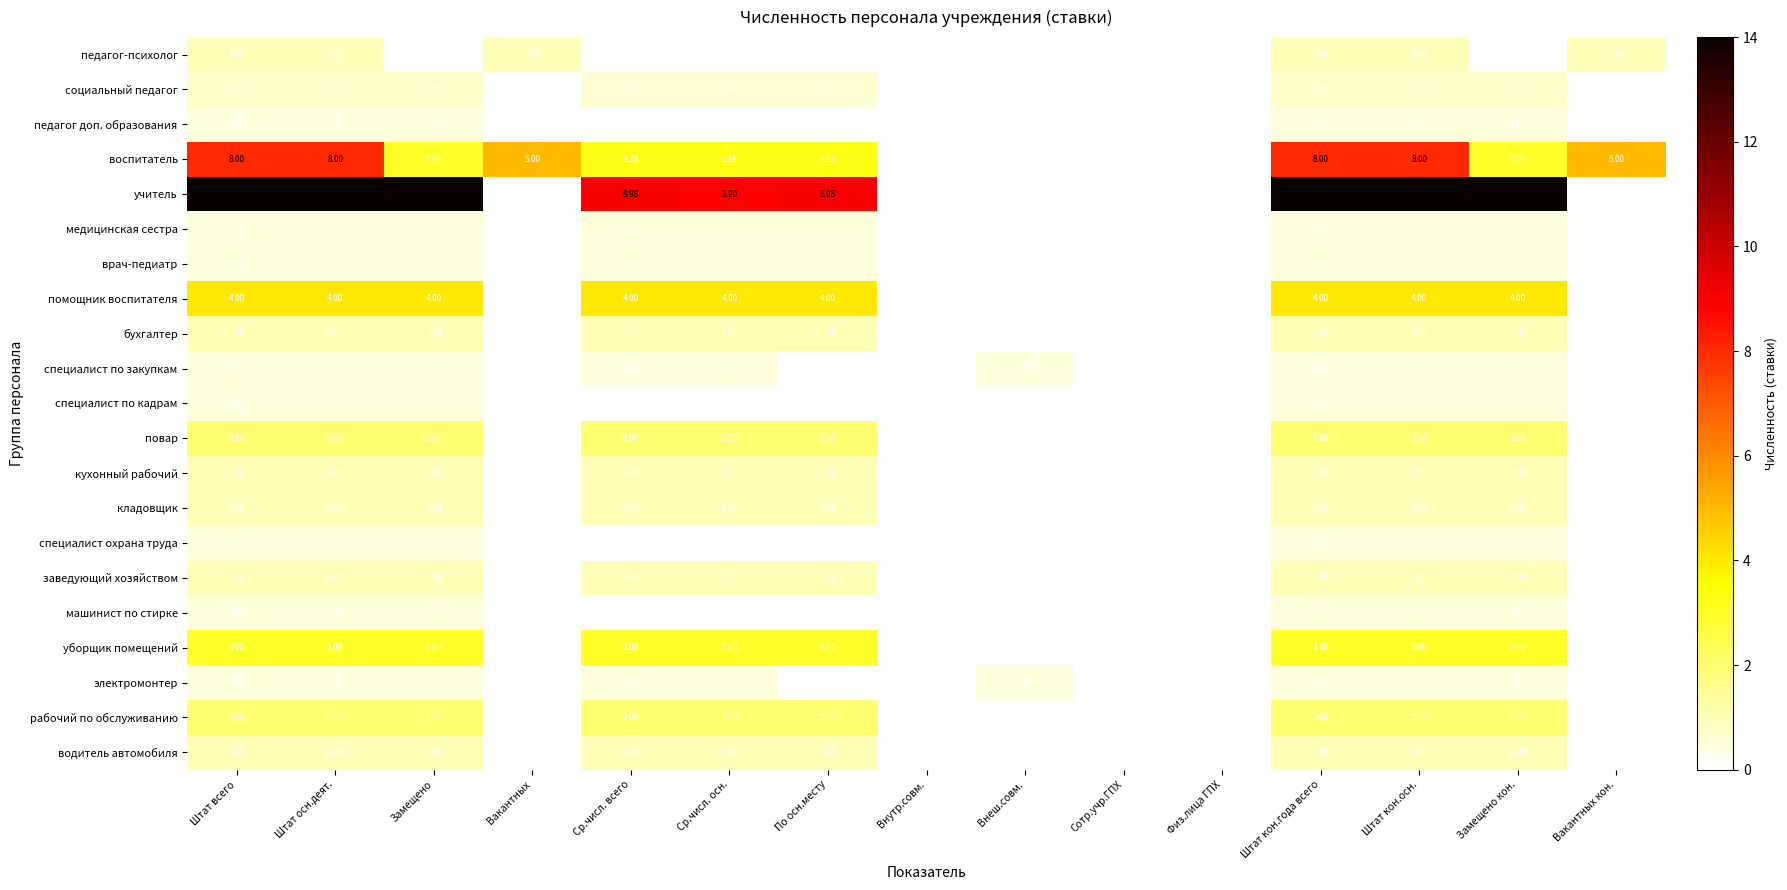

Between По осн.месту and Замещено кон., which series saw the biggest shift?

учитель